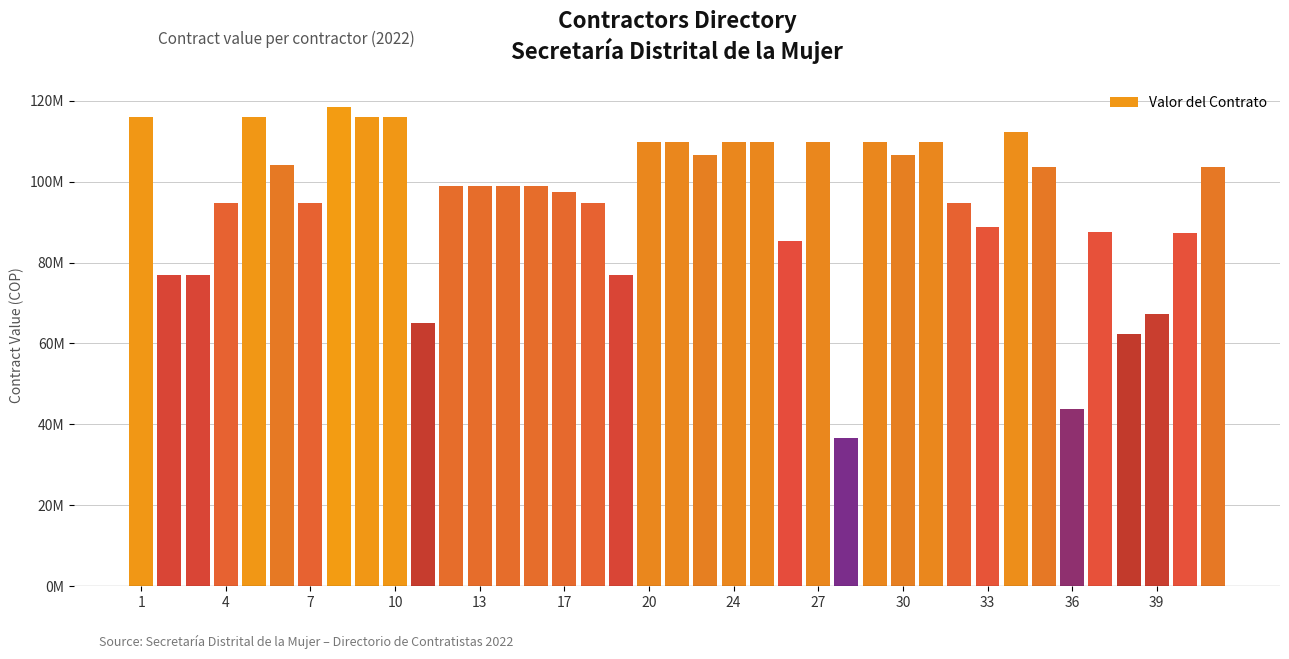

Does the chart contain any negative values?

No